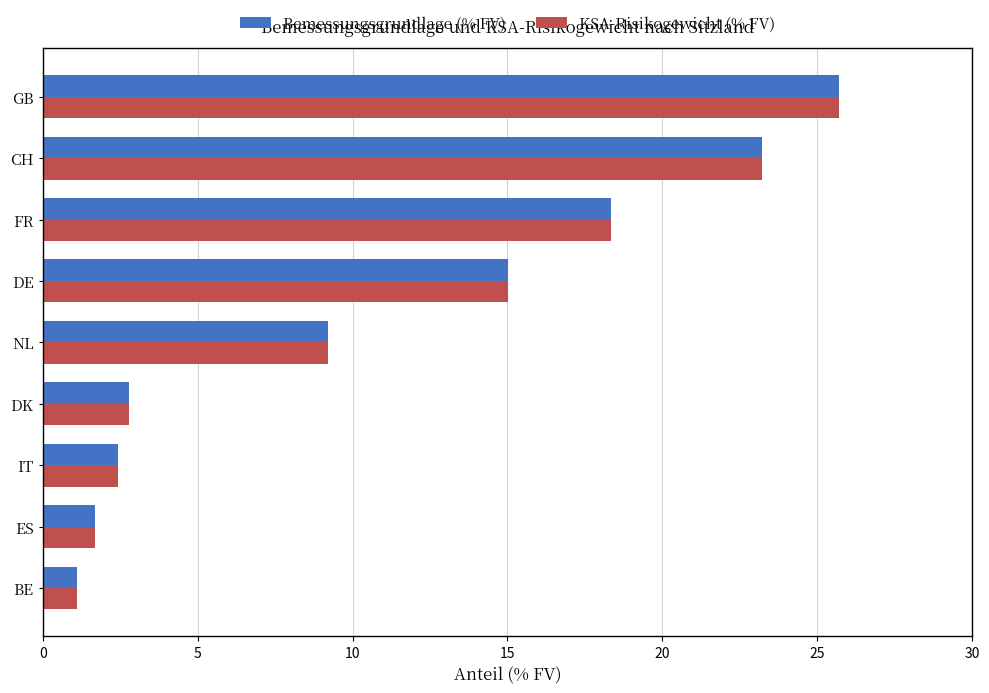

At how many categories does at least one series exceed 3?

5